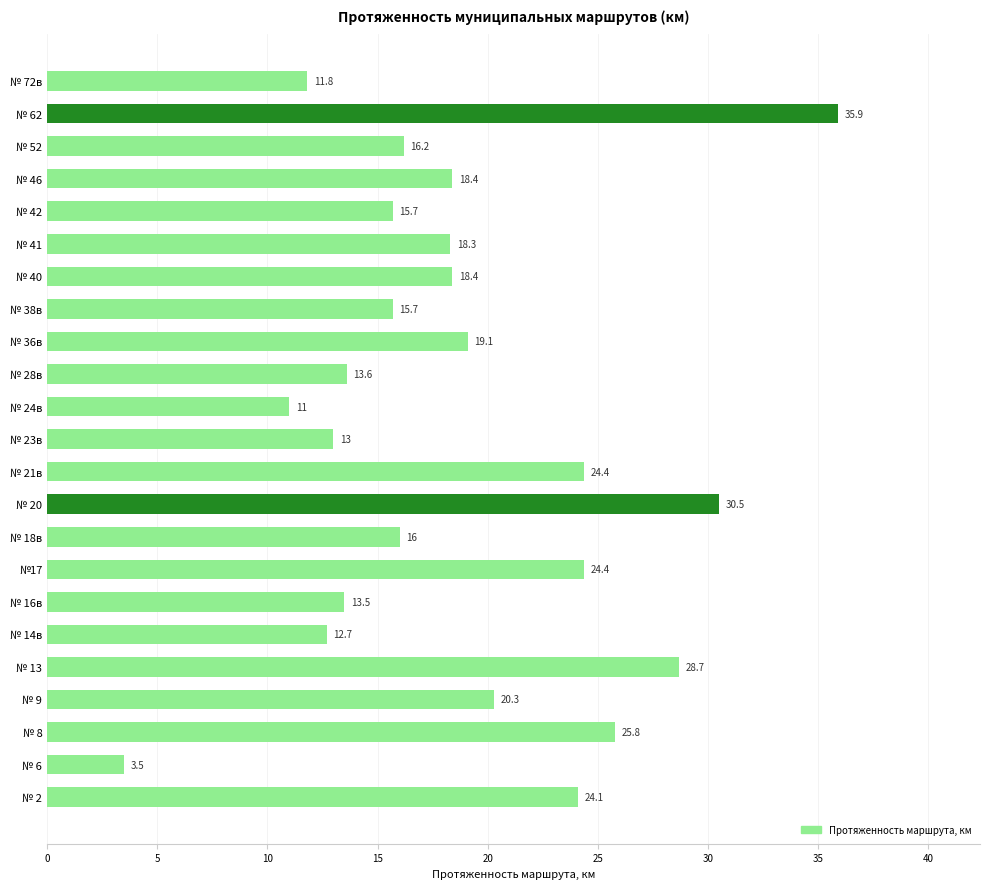

The chart shows a value of 8.1 at № 16в. True or false?

False